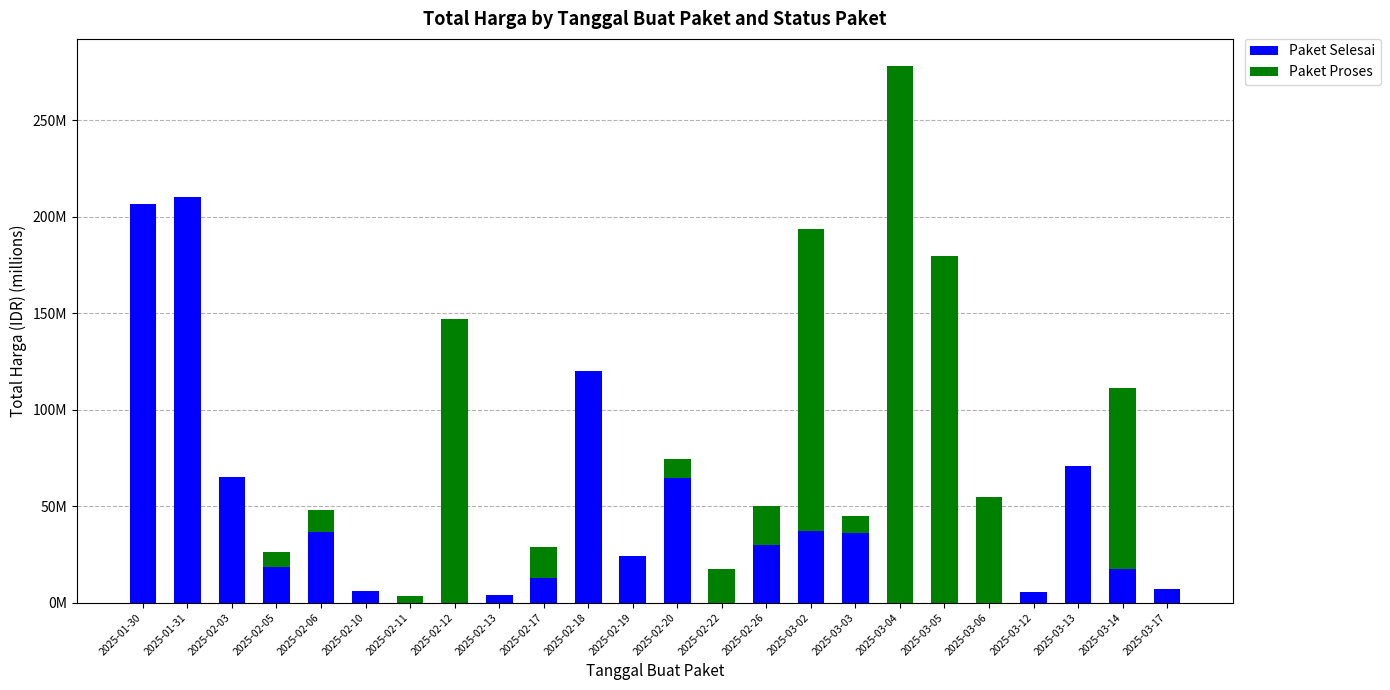

Are the bars horizontal?

No